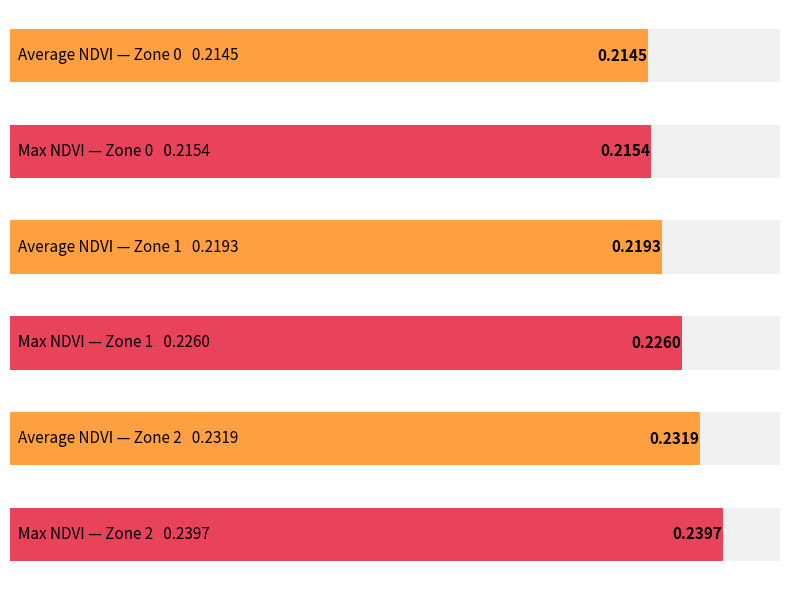

Rank the categories by Average NDVI value from highest to lowest.

Zone 2, Zone 1, Zone 0